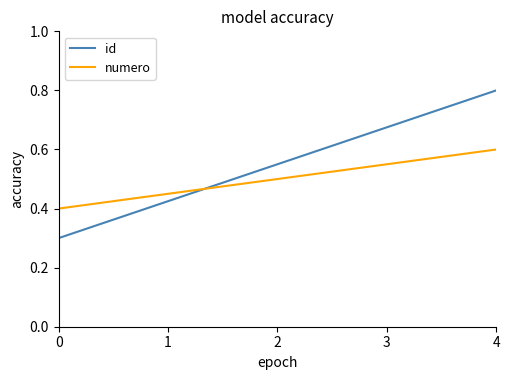

True or false: numero and id cross at least once.

True